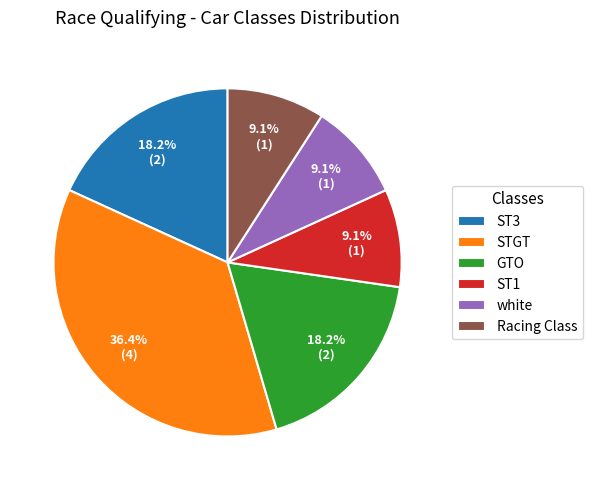

Does Racing Class represent more than half of the total?

No